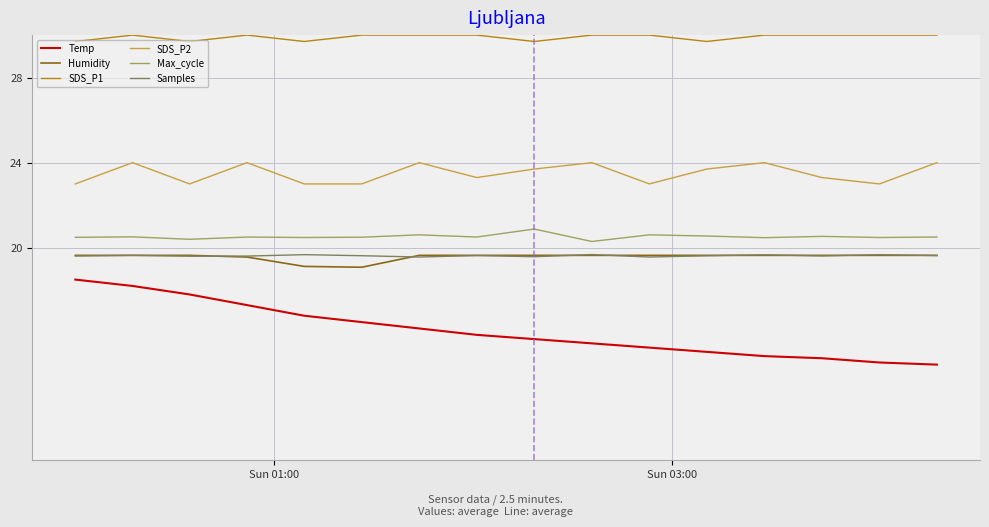

What is the minimum value shown in the chart?

14.5